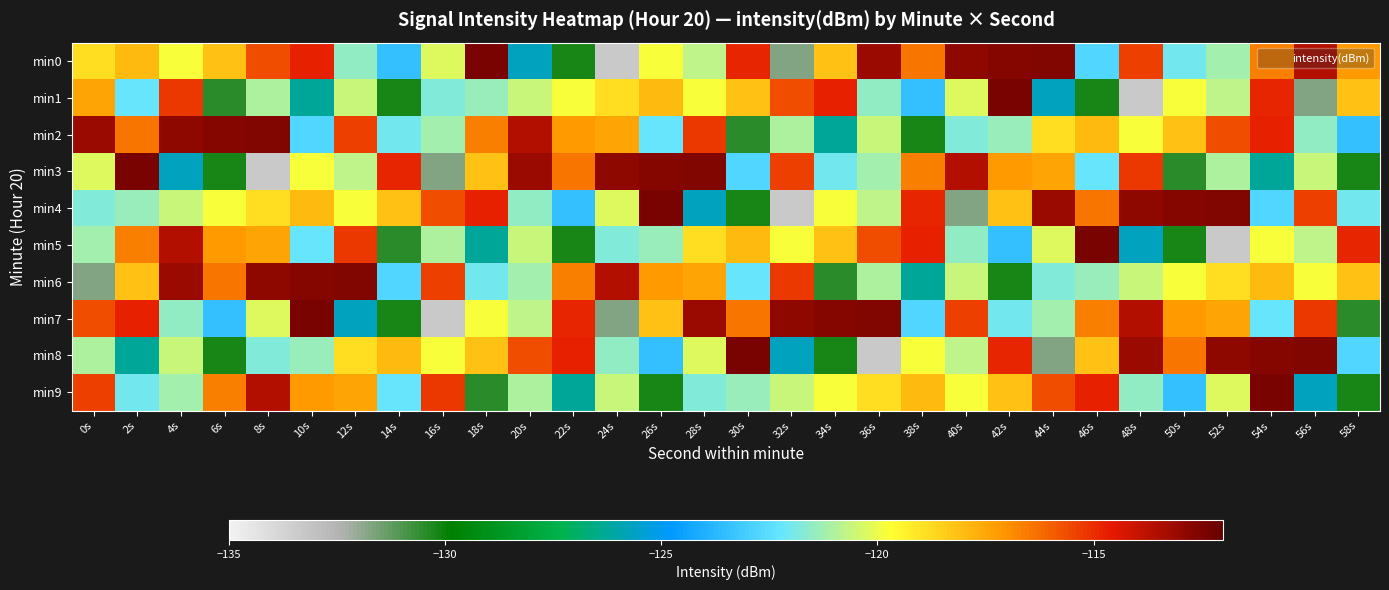

At how many categories does at least one series exceed -131?

30